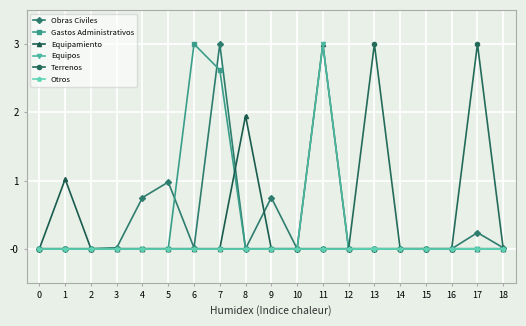

The value of Terrenos at 3 is 0.0. True or false?

True